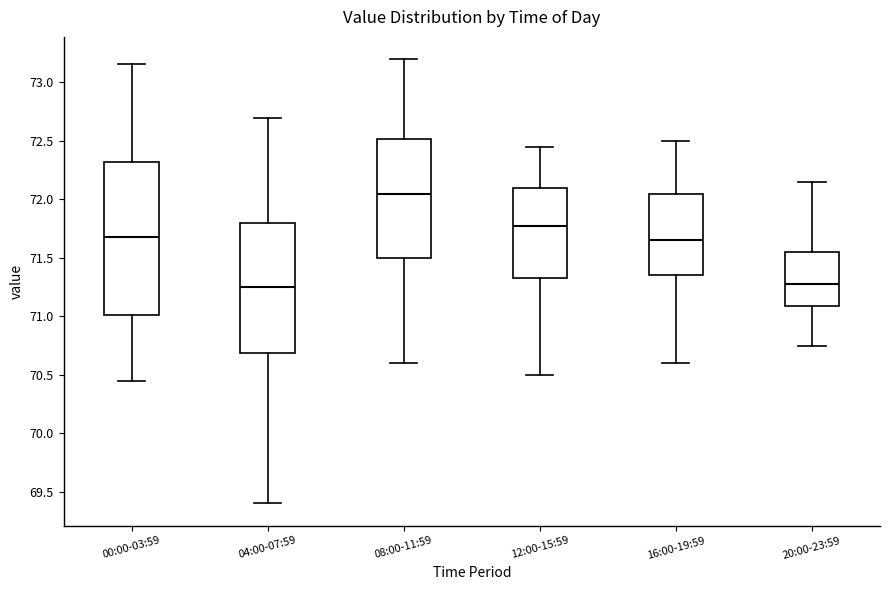

Comparing the boxes themselves (not the whiskers), which one is the tallest?

00:00-03:59